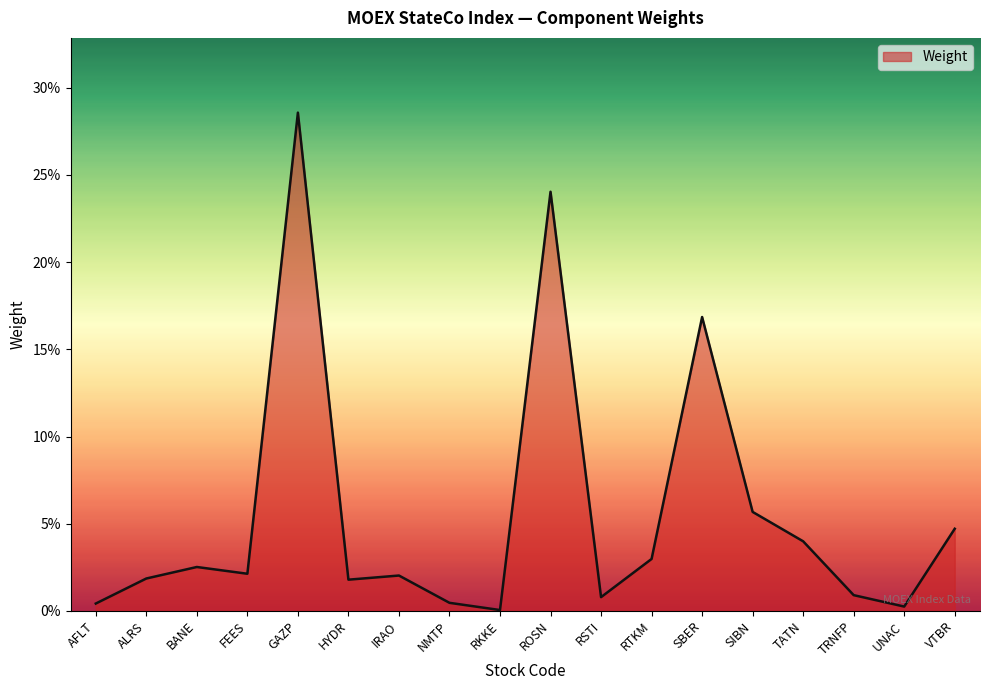

Is this an area chart (filled region under the line)?

Yes